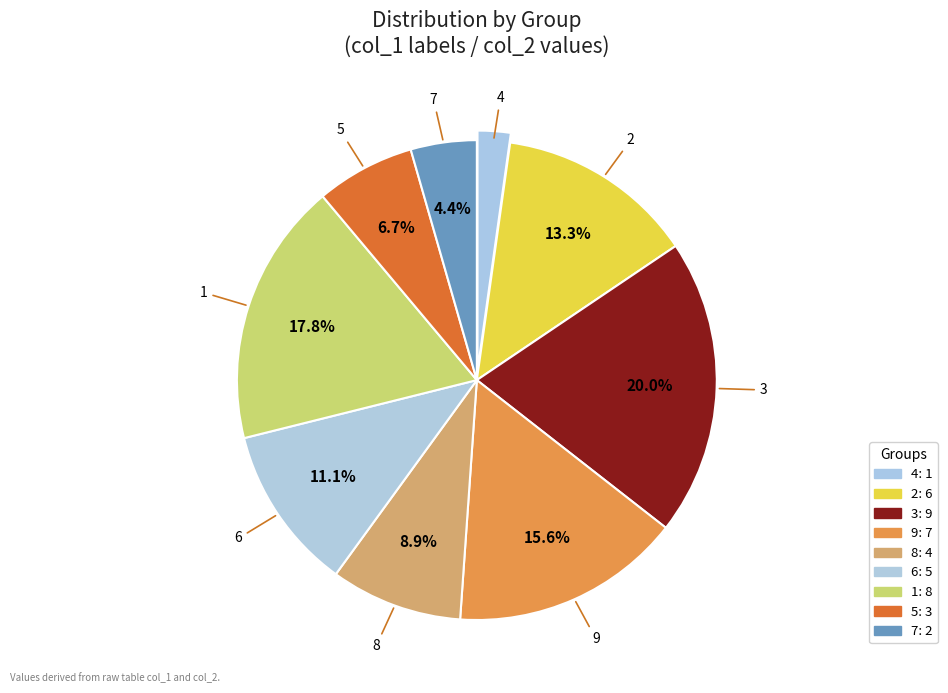

The 6 slice represents 22% of the pie. True or false?

False